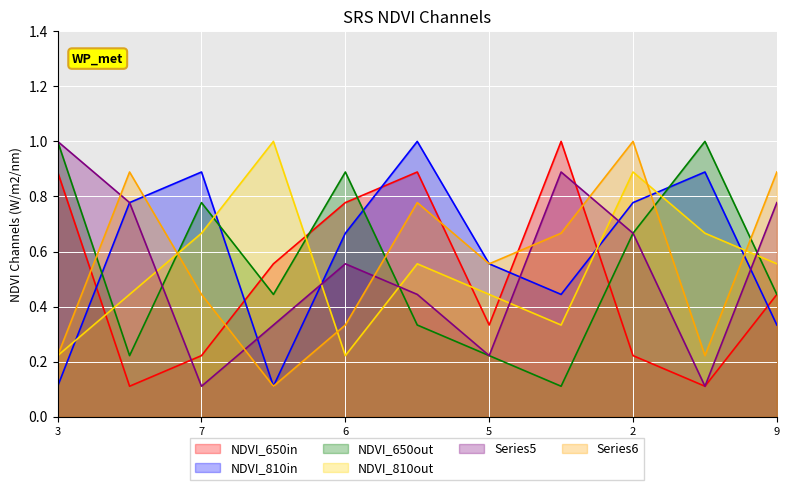

Does the chart display data point markers on the line(s)?

No